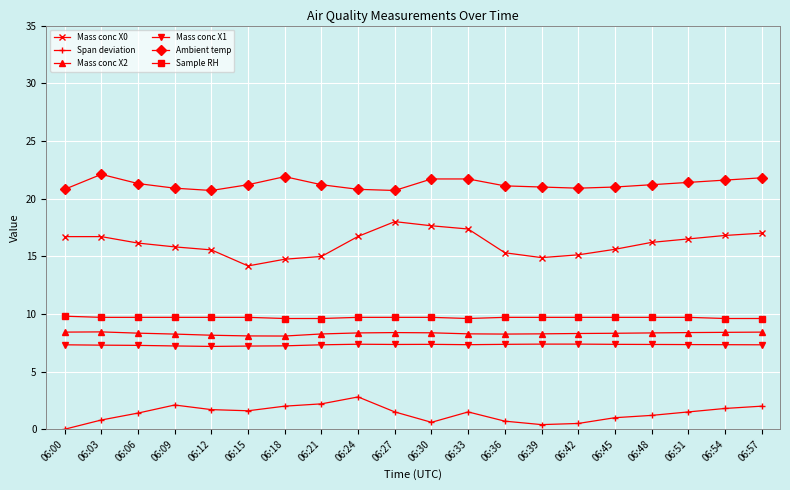

What is the sum of all Mass conc X0 values?

321.9